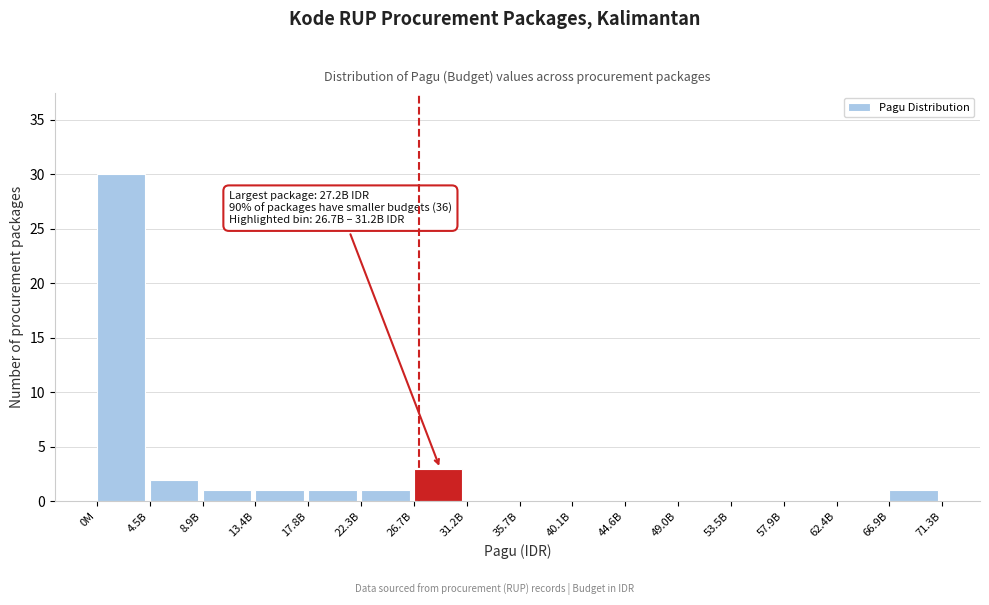

Reading left to right, transcribe all the data shown in this chart.

0M=30	4.5B=2	8.9B=1	13.4B=1	17.8B=1	22.3B=1	26.7B=3	31.2B=0	35.7B=0	40.1B=0	44.6B=0	49.0B=0	53.5B=0	57.9B=0	62.4B=0	66.9B=1